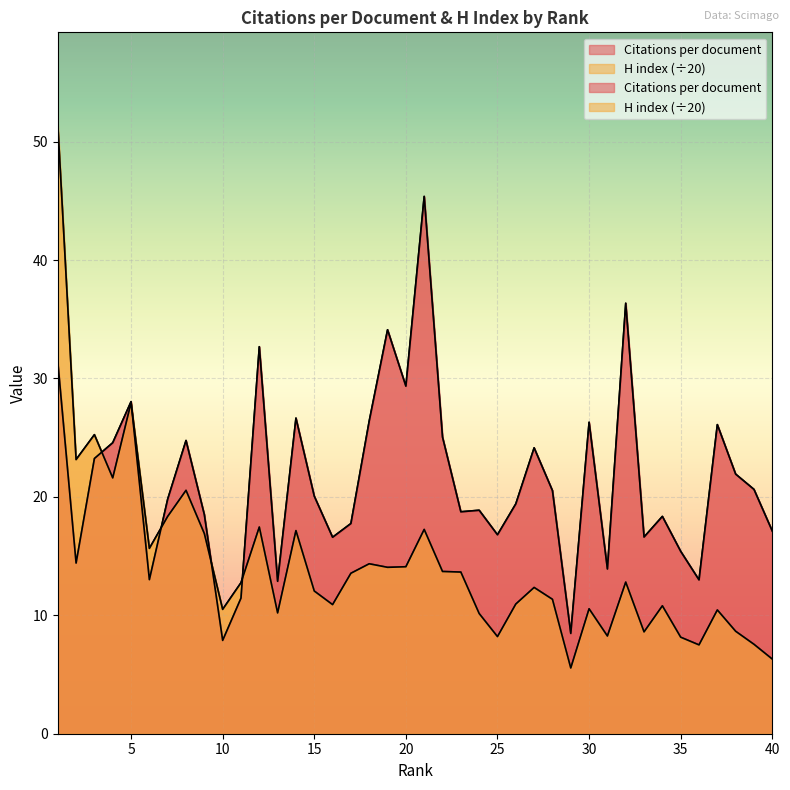

Where does the H index series first go above 12?

1